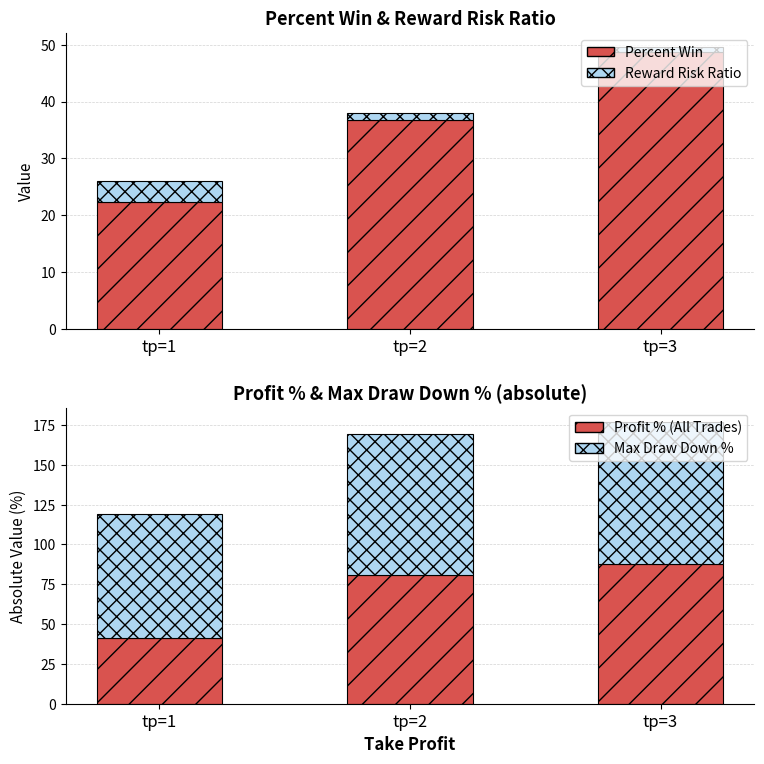

List the labels in order of Max Draw Down % value, smallest first.

tp=1, tp=2, tp=3